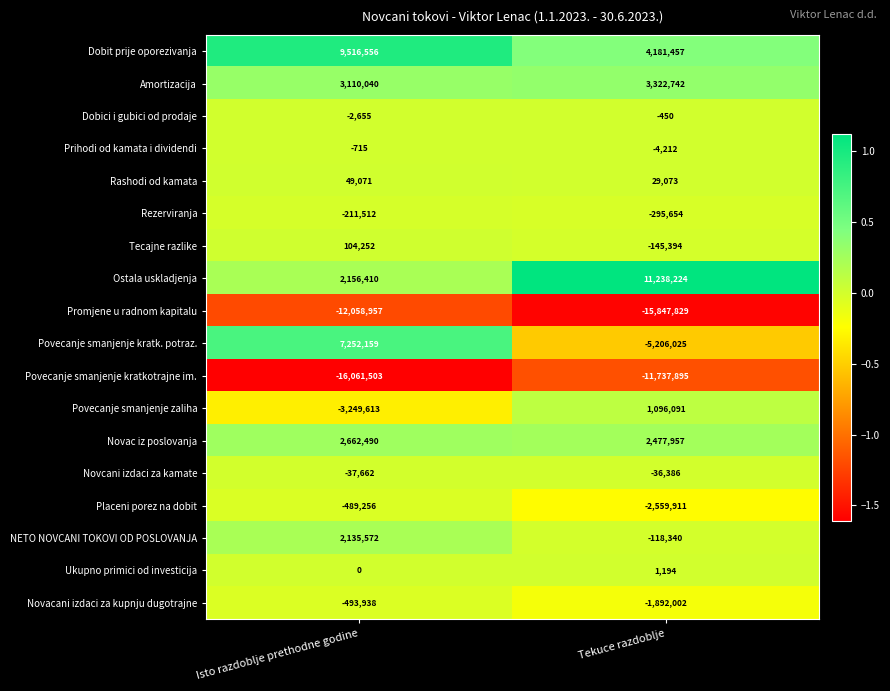

What is the sum of the Prihodi od kamata i dividendi values at Tekuce razdoblje and Isto razdoblje prethodne godine?

-4927